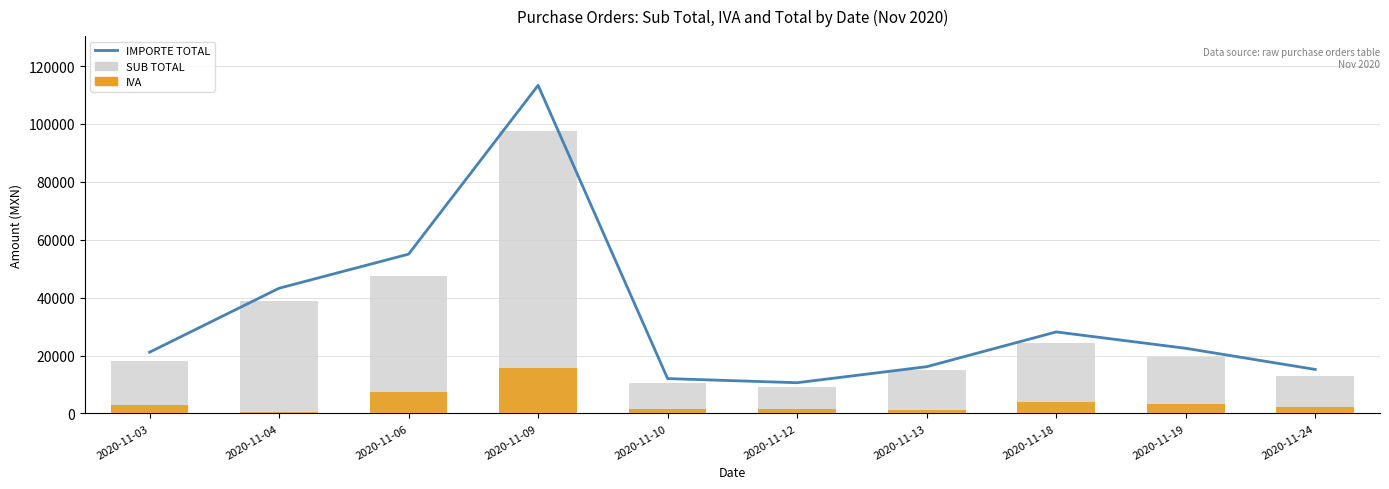

Which series has the largest total across all categories?

IMPORTE TOTAL